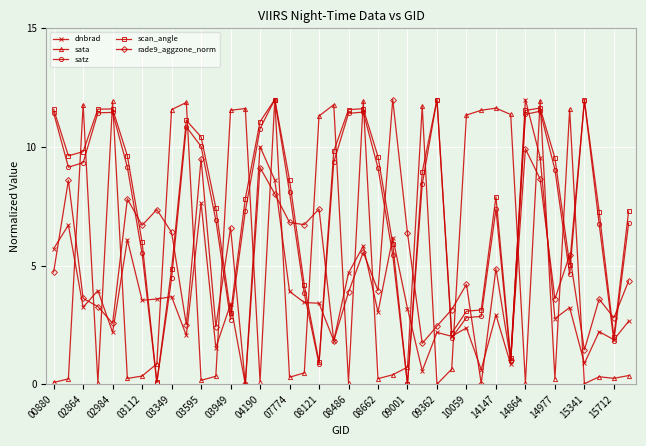

True or false: satz has more than 1 interior local peaks.

True